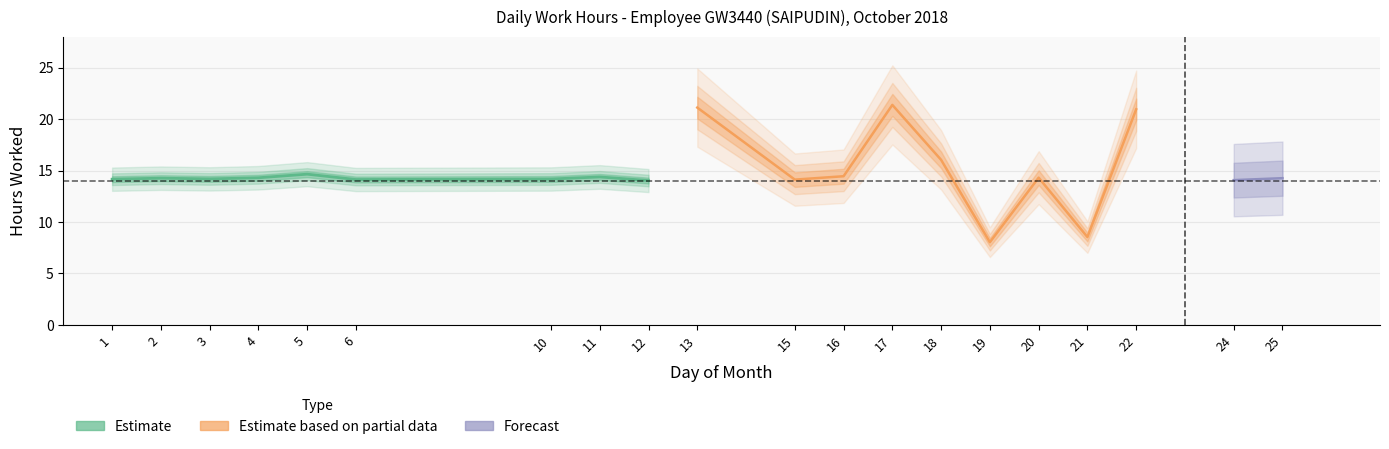

Is it true that the value at 20 is 4.3?

False